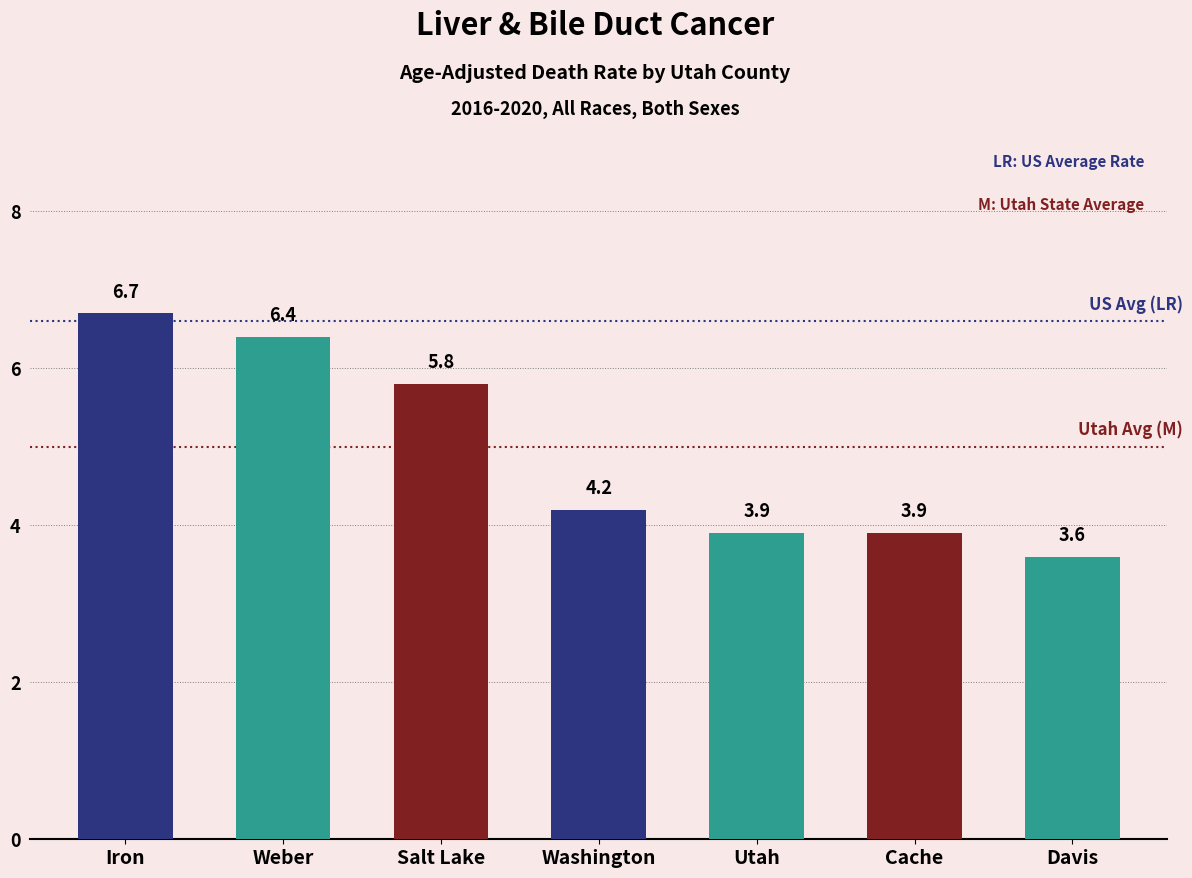

Reading right to left, what are all the values shown in this chart?

3.6	3.9	3.9	4.2	5.8	6.4	6.7